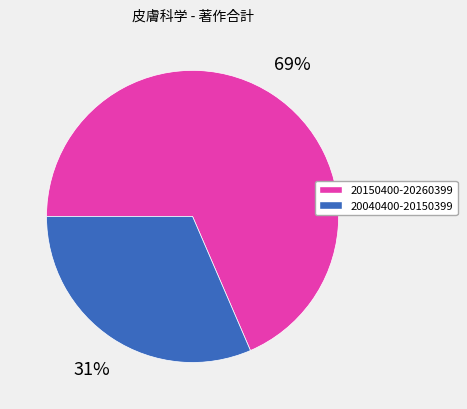

Do 20040400-20150399 and 20150400-20260399 together represent more than half of the pie?

Yes